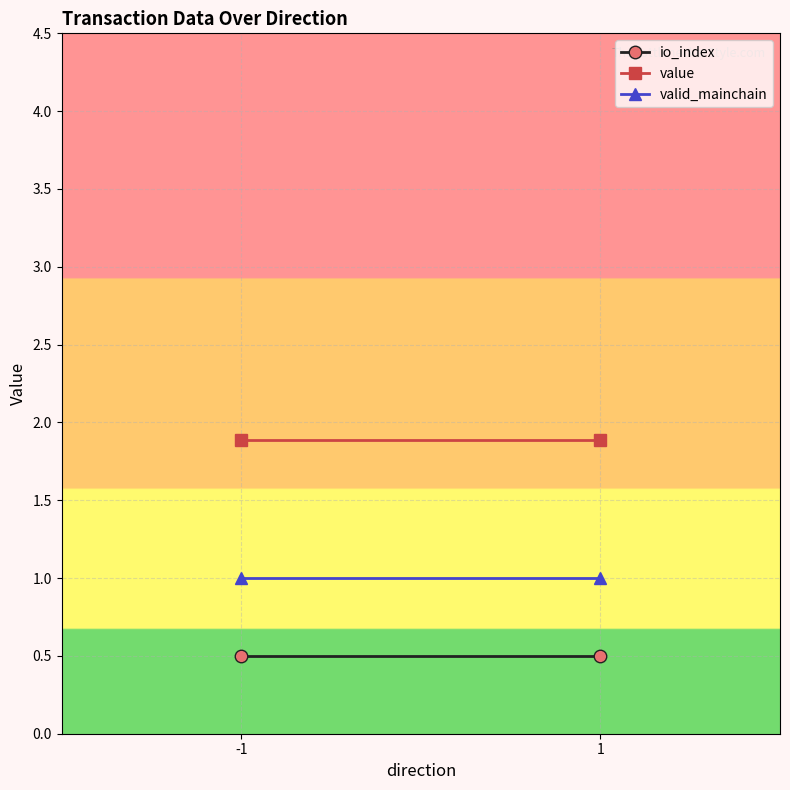

Which series has the widest spread of values?

io_index